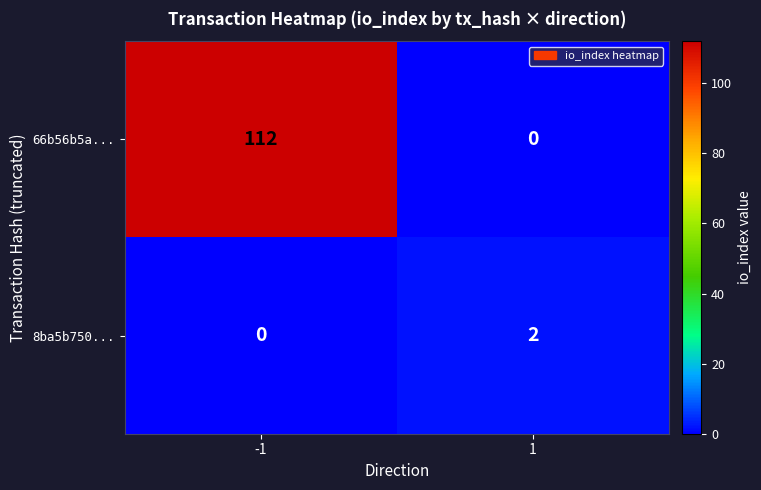

What is the maximum value for 66b56b5a...?

112